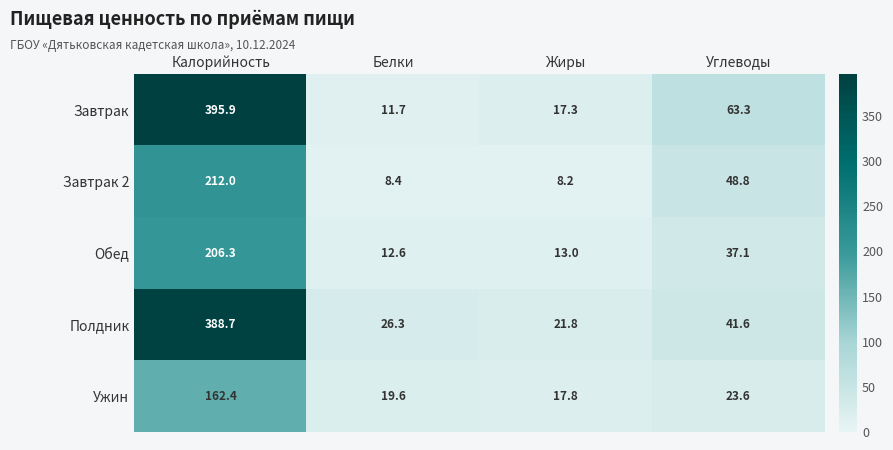

At which category is the sum across all series the highest?

Калорийность